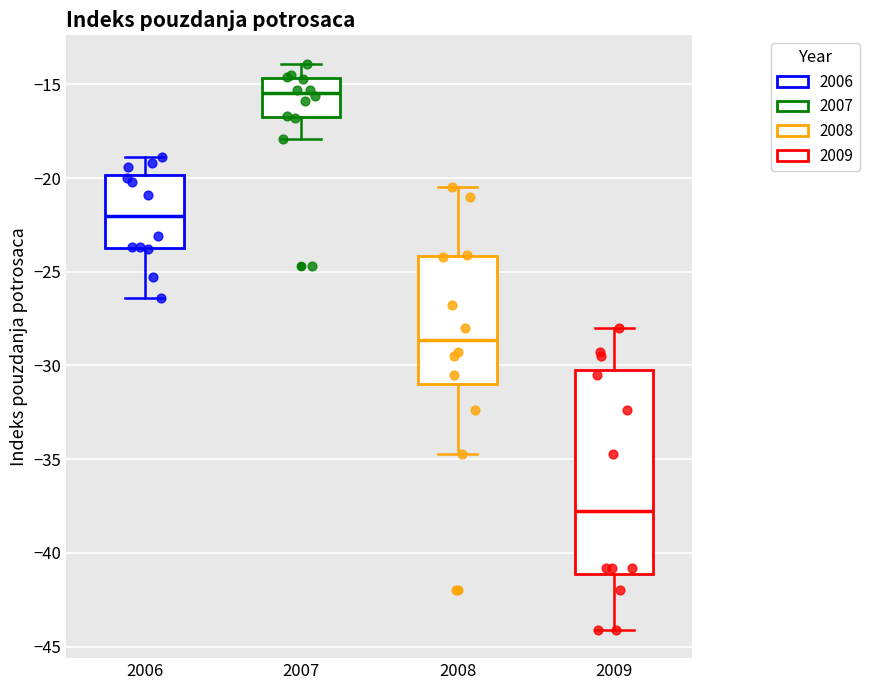

Reading left to right, read every box against the y-axis: the position of its median line, the range the box covers, and the ends of its whiskers. The values are not printed on the chart, so give them approximately, as read against the axis.

2006: median -22.0, box -23.5 to -20.0, whiskers -26.5 to -19.0
2007: median -15.5, box -16.5 to -14.5, whiskers -18.0 to -14.0
2008: median -28.5, box -31.0 to -24.0, whiskers -34.5 to -20.5
2009: median -37.5, box -41.0 to -30.0, whiskers -44.0 to -28.0